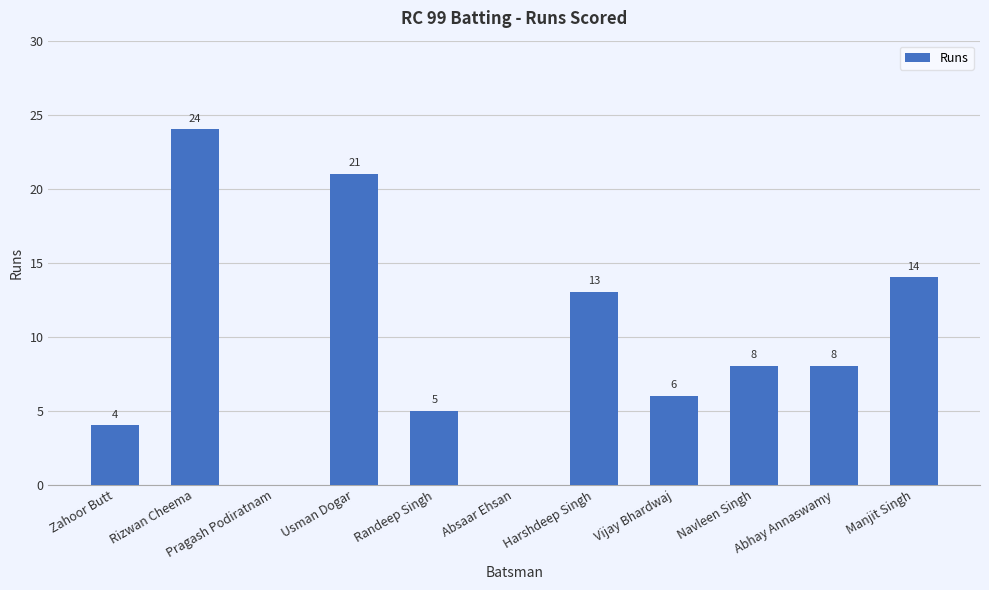

What is the sum of the values at Abhay Annaswamy and Zahoor Butt?

12